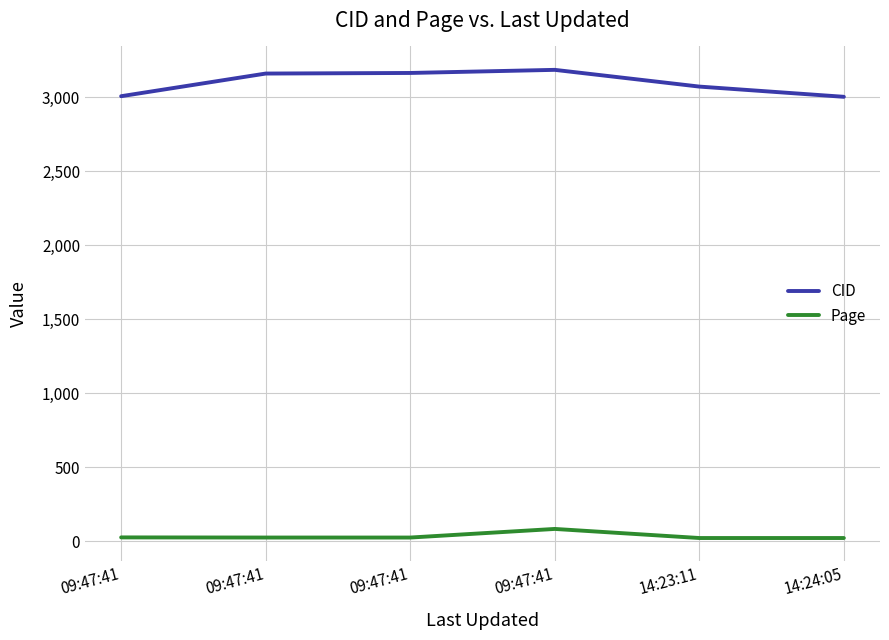

How many values in the Page series exceed 25?

4